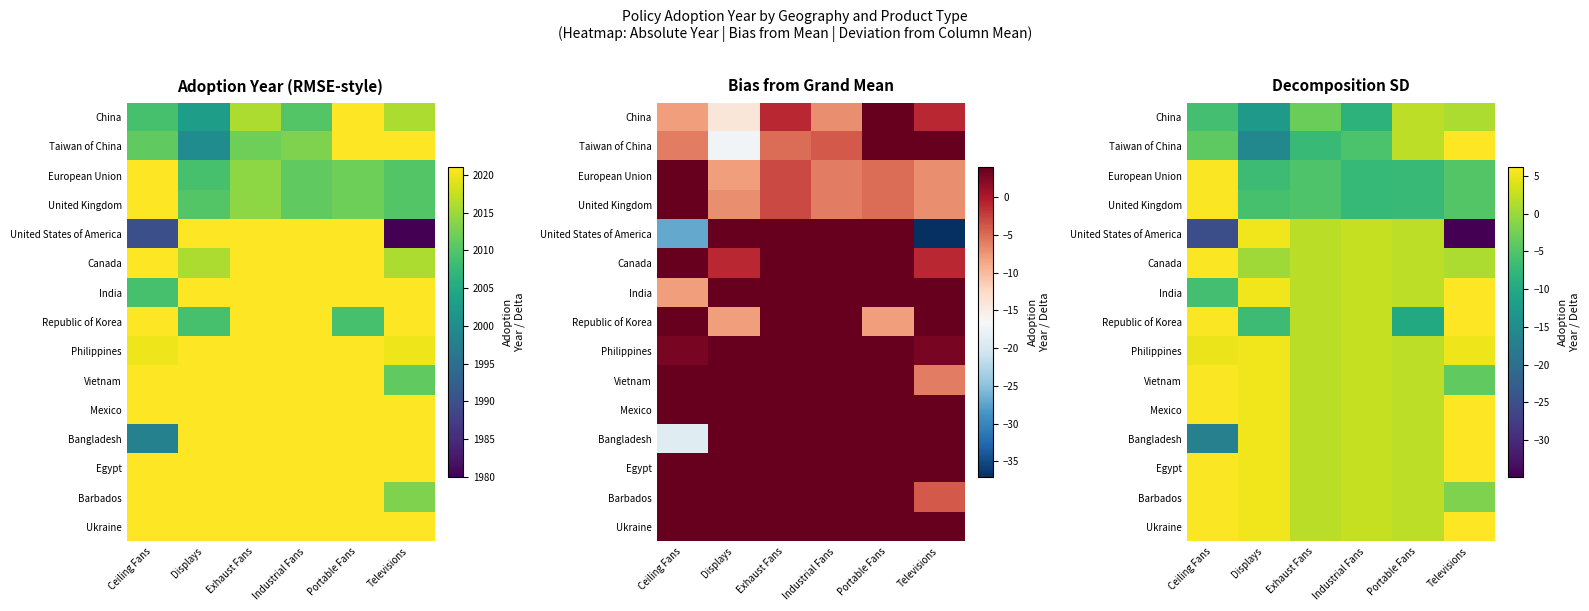

What is the difference between the maximum and minimum values in the Bangladesh series?

23.2